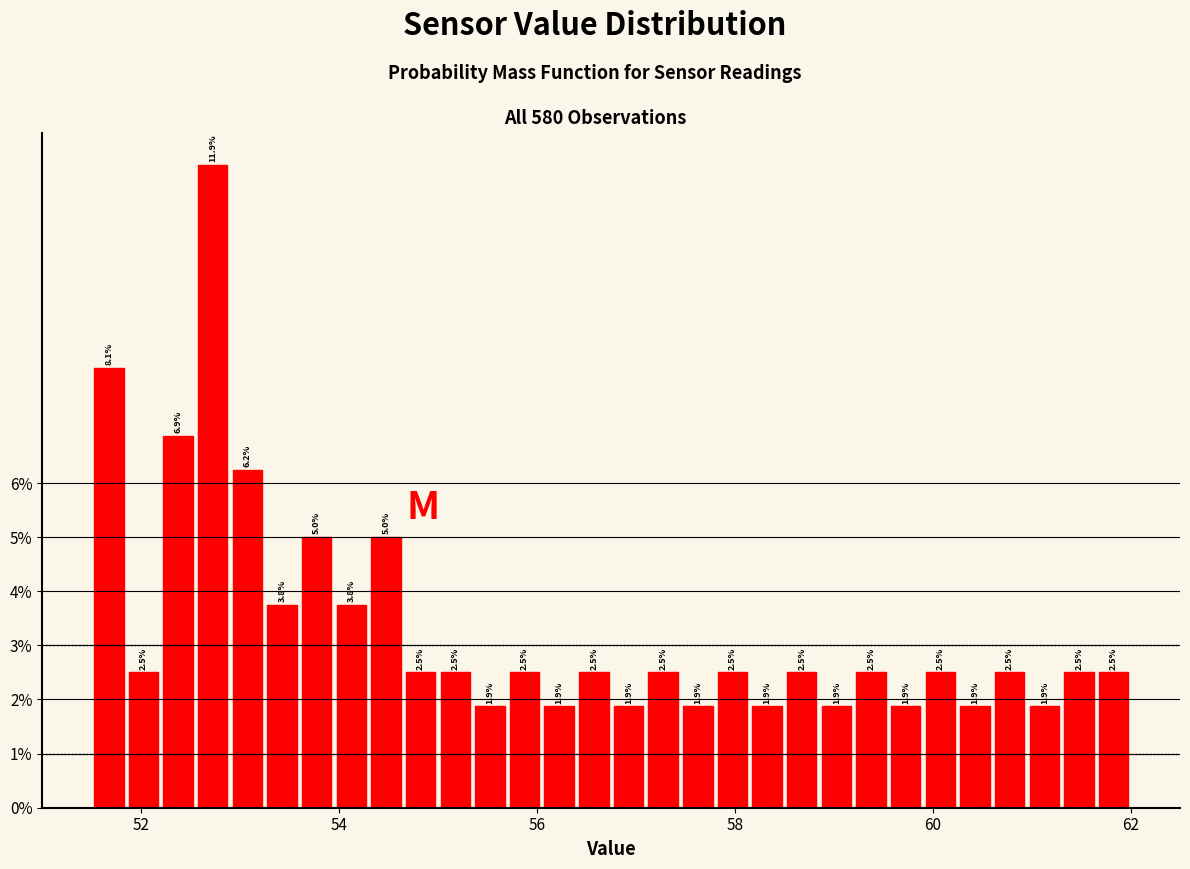

Read against the x-axis, roughly where is the centre of the tallest bar?

52.8